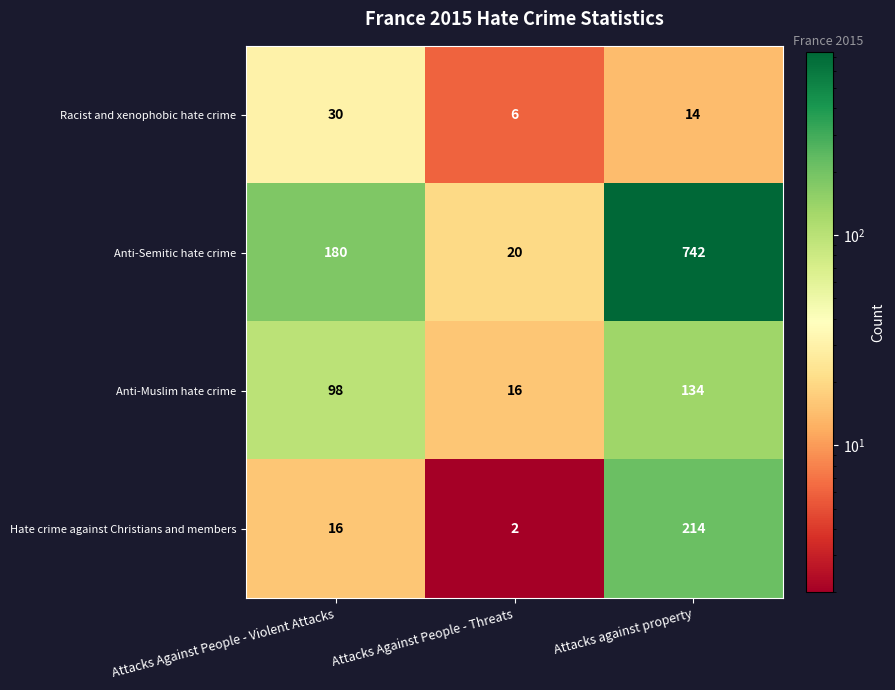

What is the minimum value for Racist and xenophobic hate crime?

6